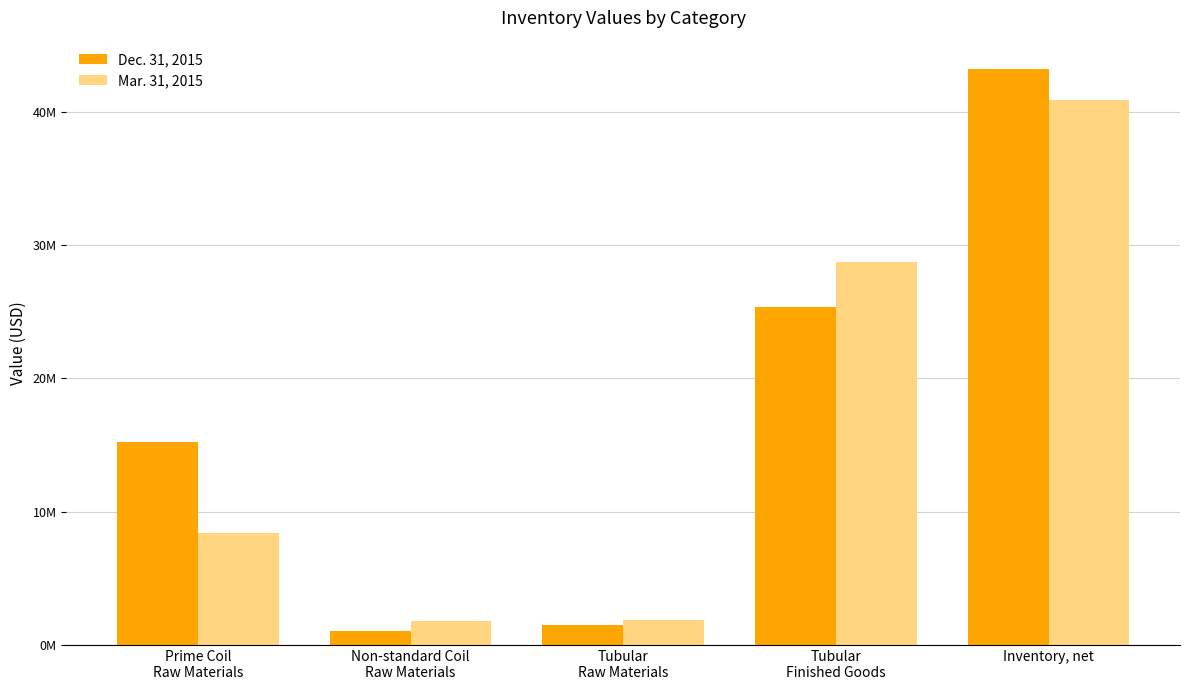

What are all the series names shown in the legend?

Dec. 31, 2015, Mar. 31, 2015